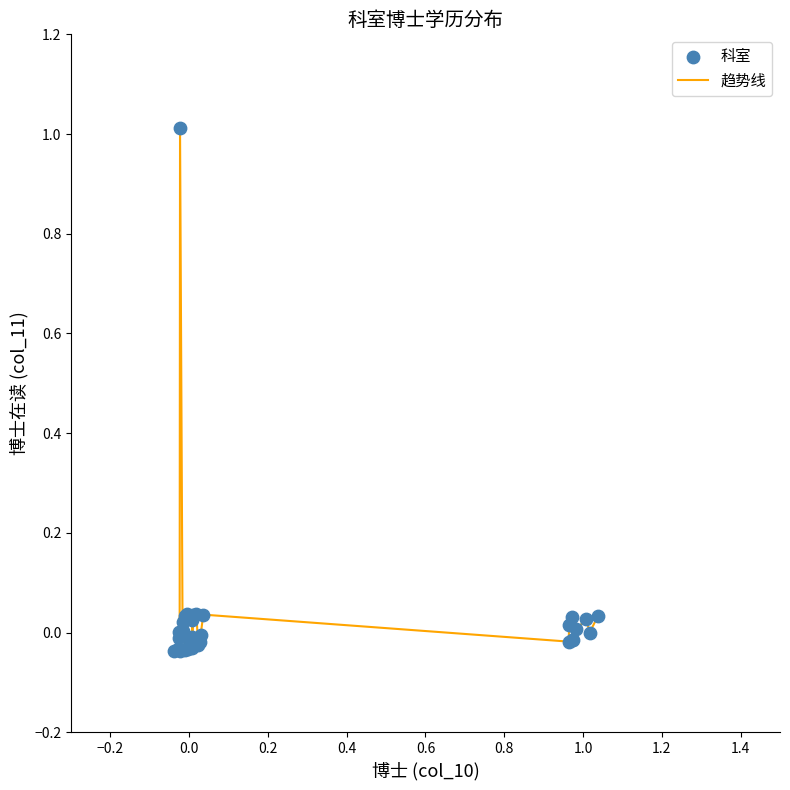

What is the greatest value displayed?

1.0